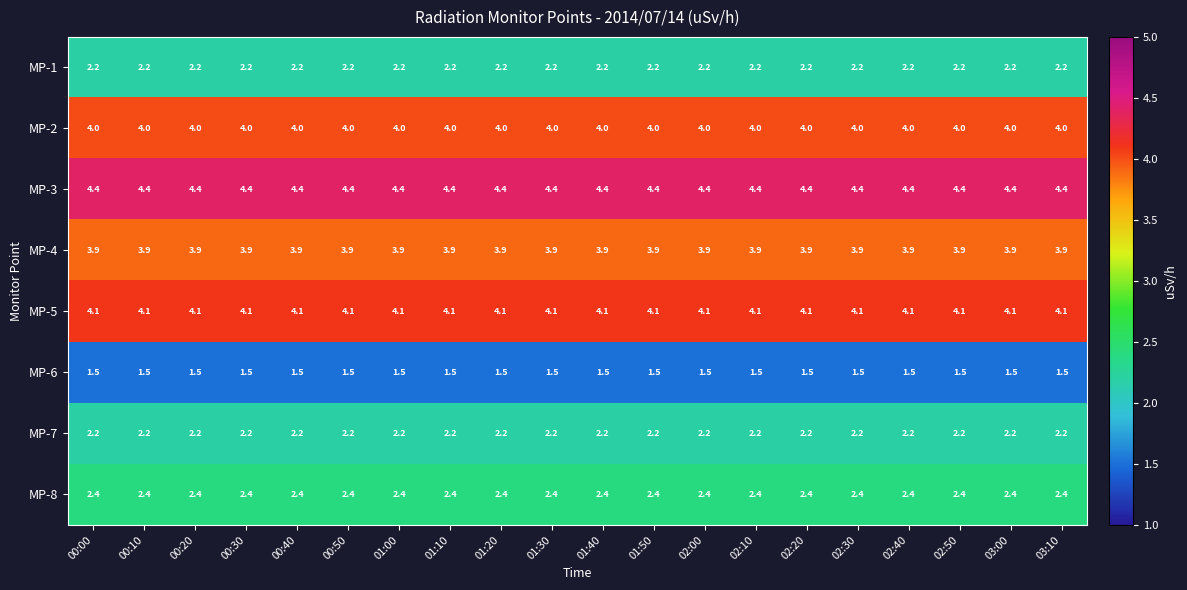

Is the value of MP-8 at 01:40 greater than the value of MP-5 at 00:30?

No